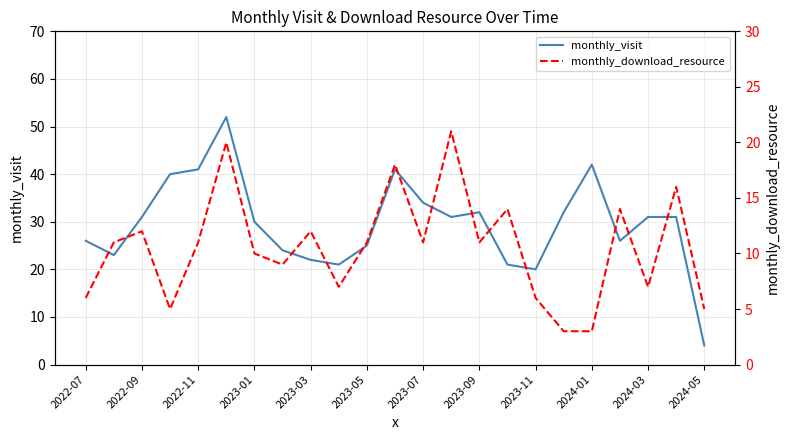

The monthly_visit series shows 31 at 2022-09. True or false?

True